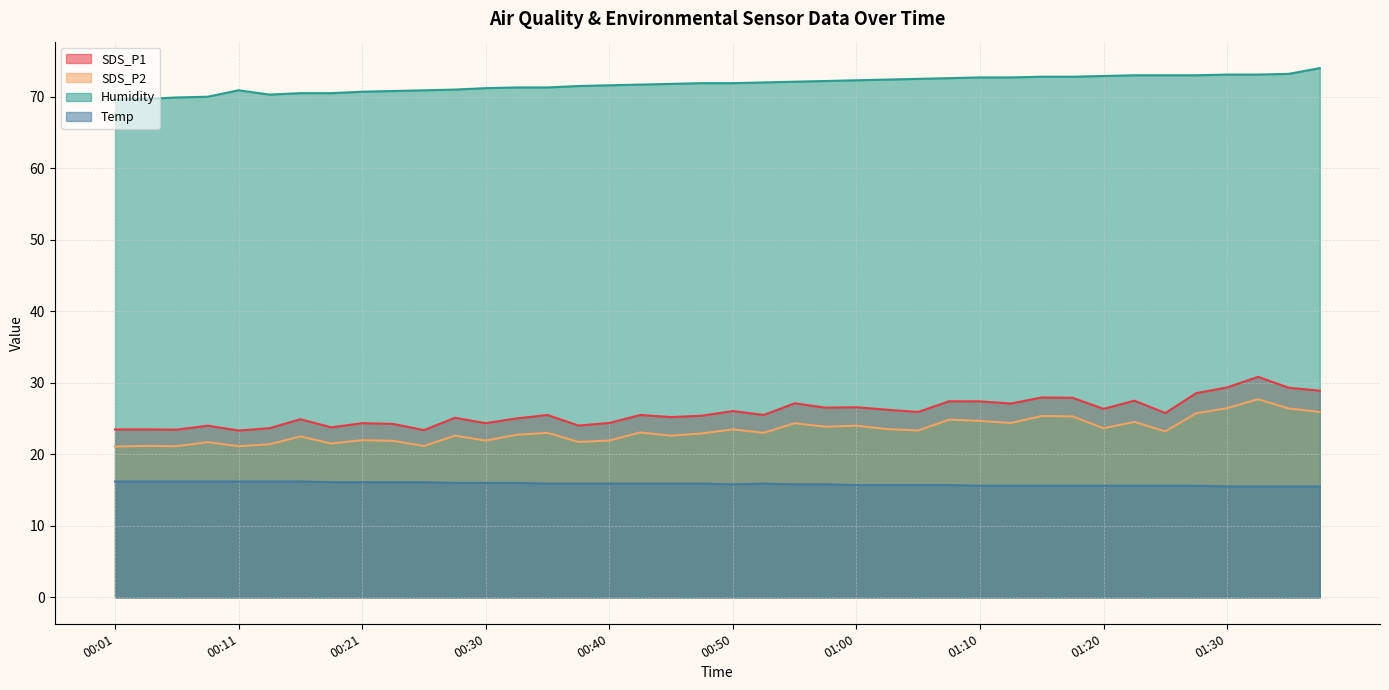

True or false: SDS_P2 and Temp cross at least once.

False